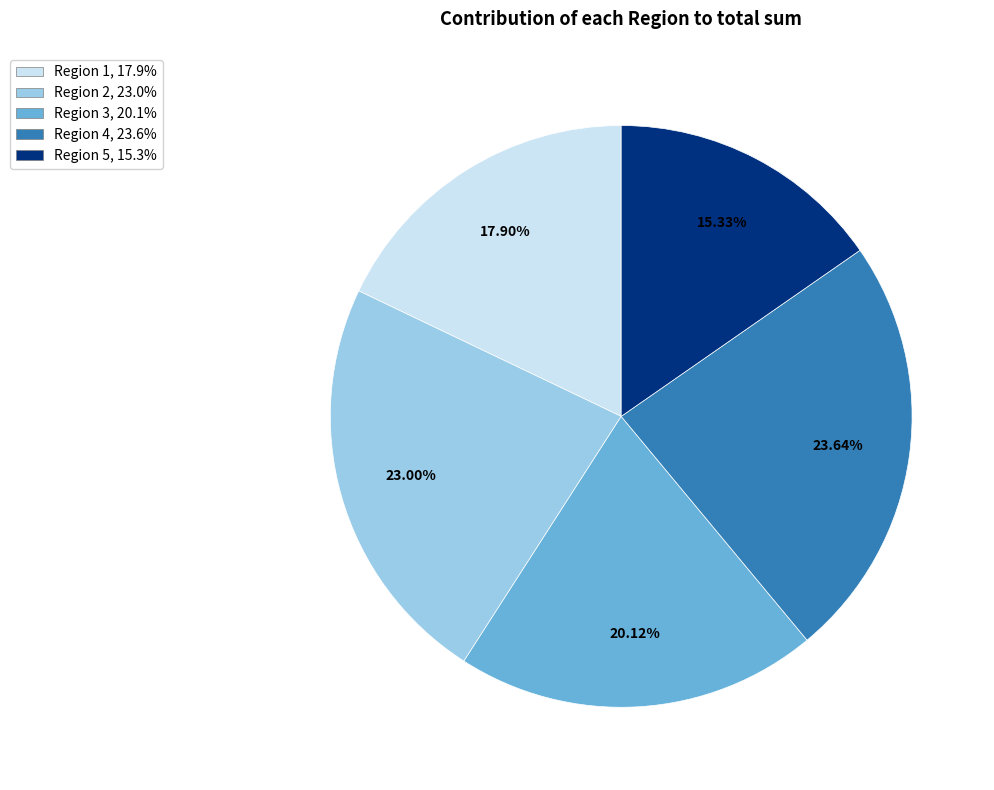

How much of the chart is everything except Region 4?

76.4%